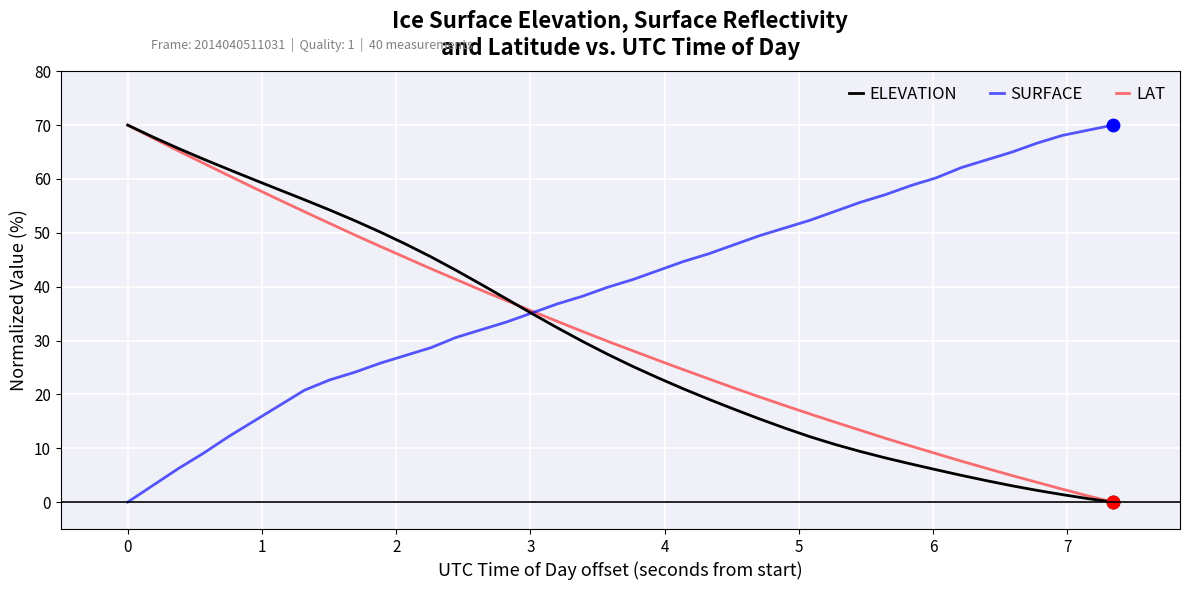

Which series has the largest total across all categories?

SURFACE